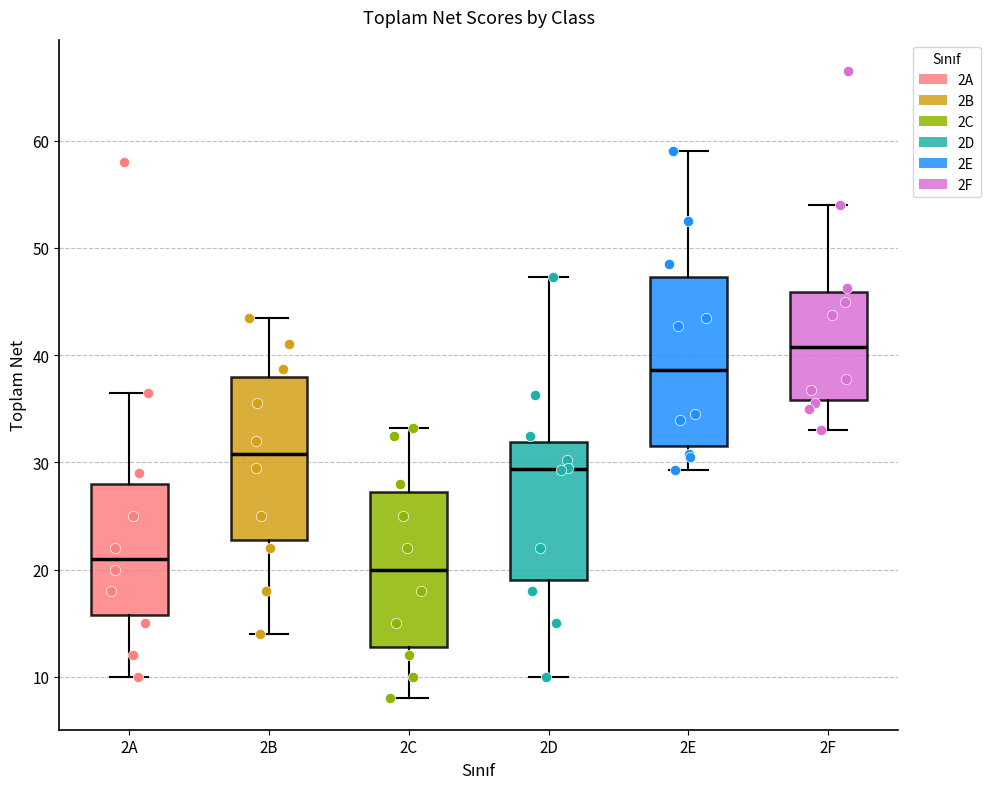

Reading left to right, transcribe this box plot: for each box, give where its median line is, the range the box spans, and where its two whiskers end, as read against the y-axis. The values are not printed on the chart, so give them approximately, as read against the axis.

2A: median 21, box 16 to 28, whiskers 10 to 37
2B: median 31, box 23 to 38, whiskers 14 to 44
2C: median 20, box 13 to 27, whiskers 8 to 33
2D: median 29, box 19 to 32, whiskers 10 to 47
2E: median 39, box 32 to 47, whiskers 29 to 59
2F: median 41, box 36 to 46, whiskers 33 to 54